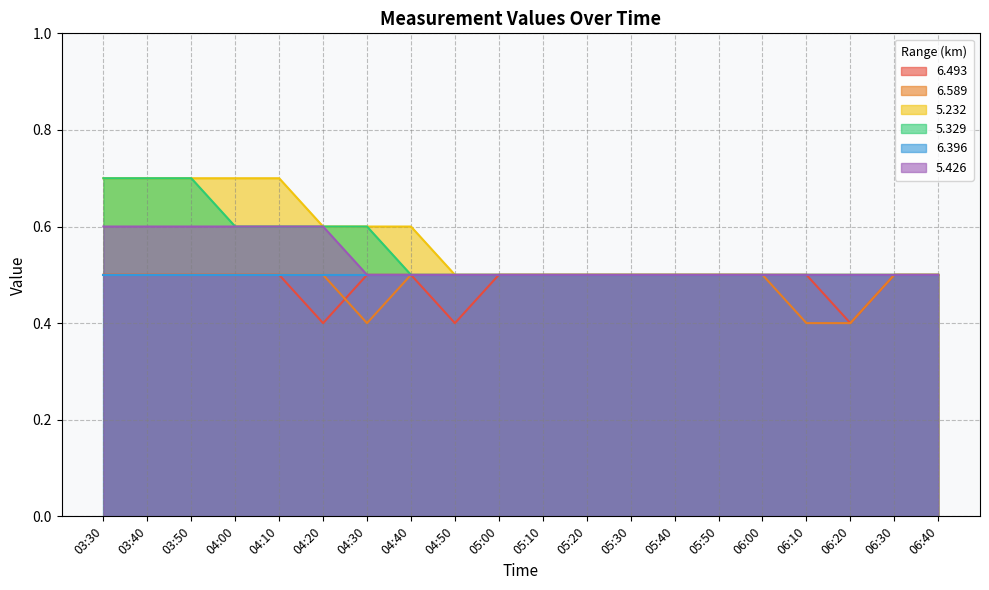

Does the chart display data point markers on the line(s)?

No